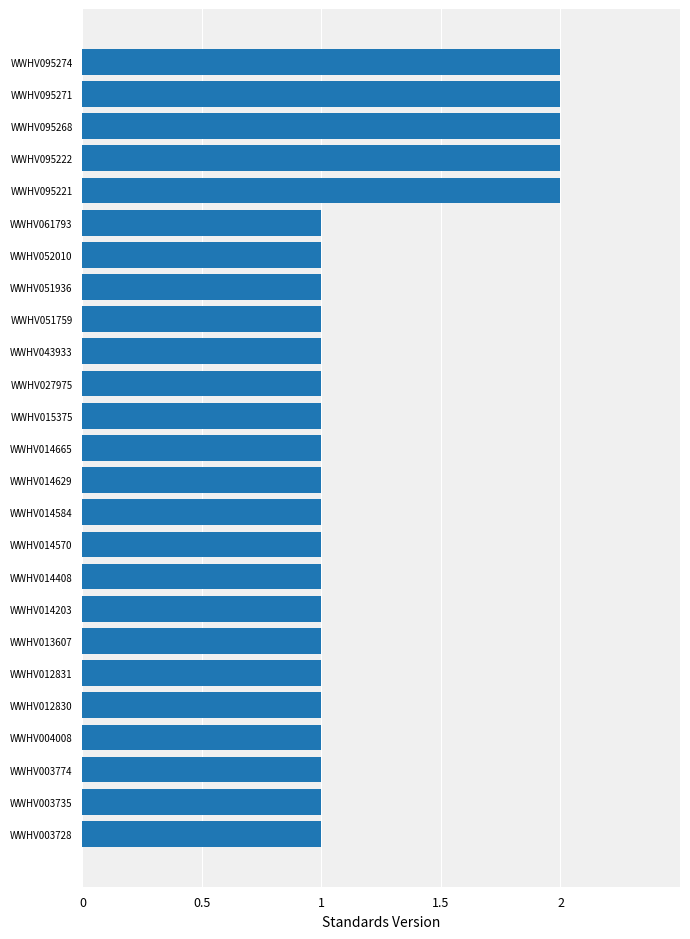

The value at WWHV051759 is 1. True or false?

True